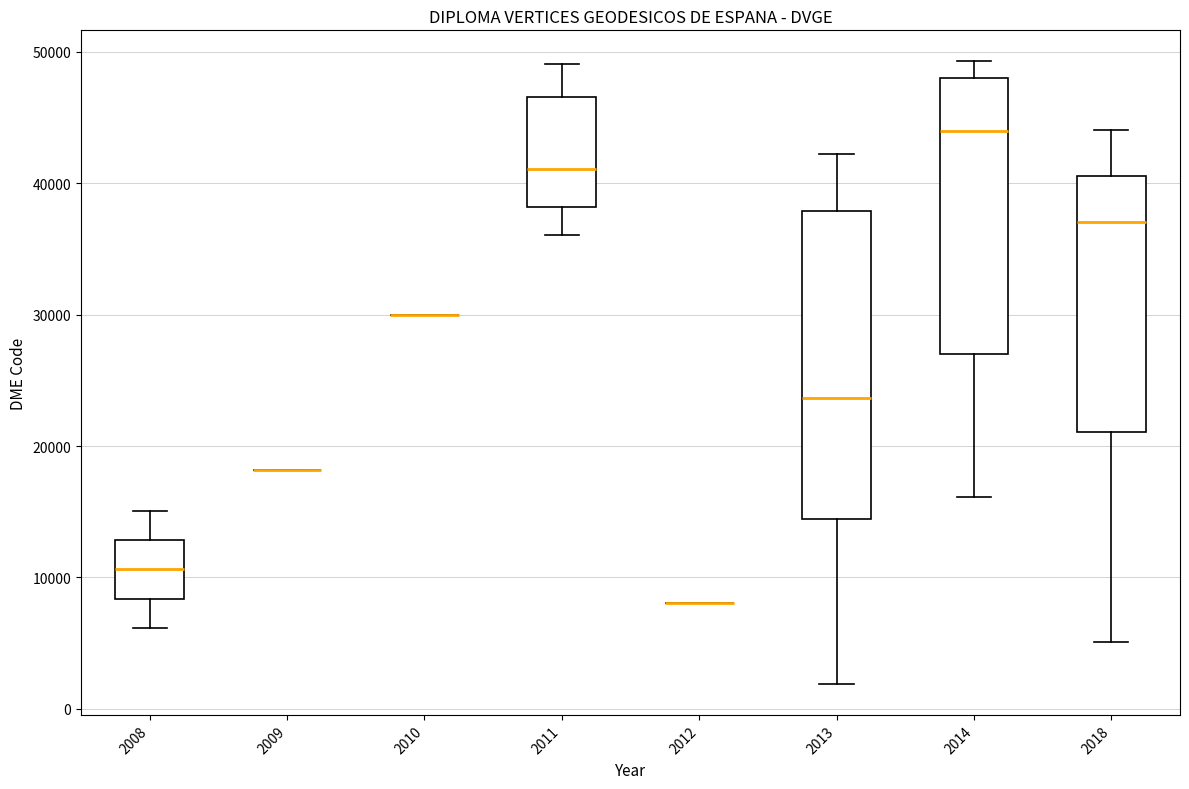

Where does the median line of the box at x = 2013 sit on the y-axis? The values are not printed on the chart, so give them approximately, as read against the axis.

24000